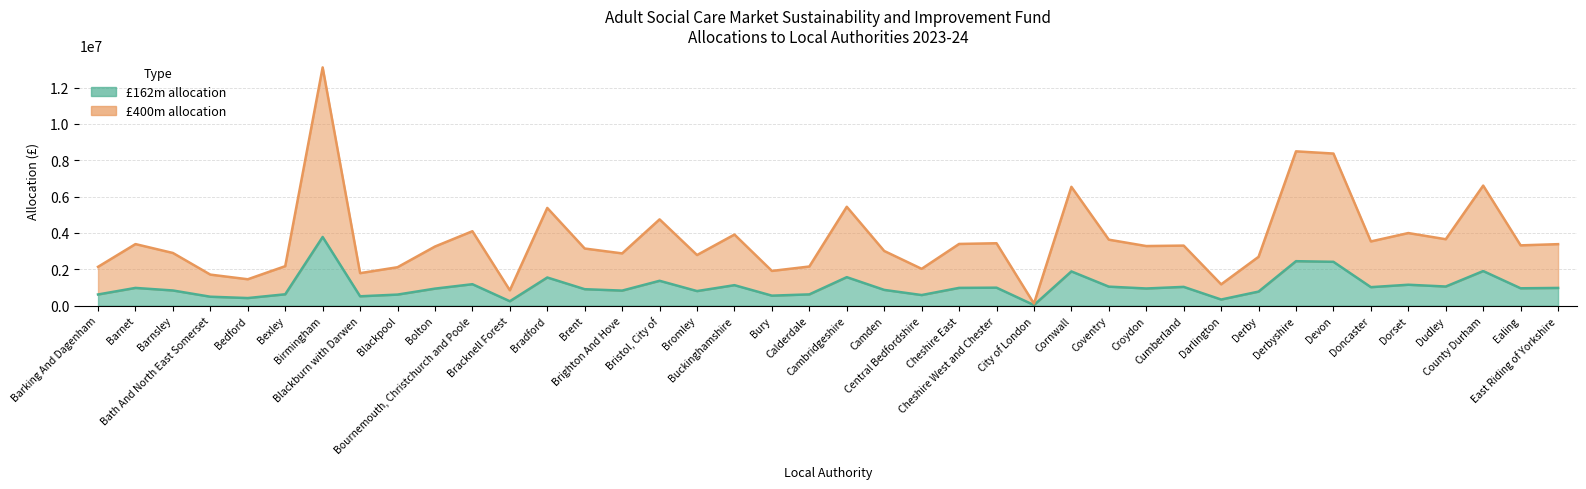

At which category does 162m allocation reach its first local valley?

Bedford